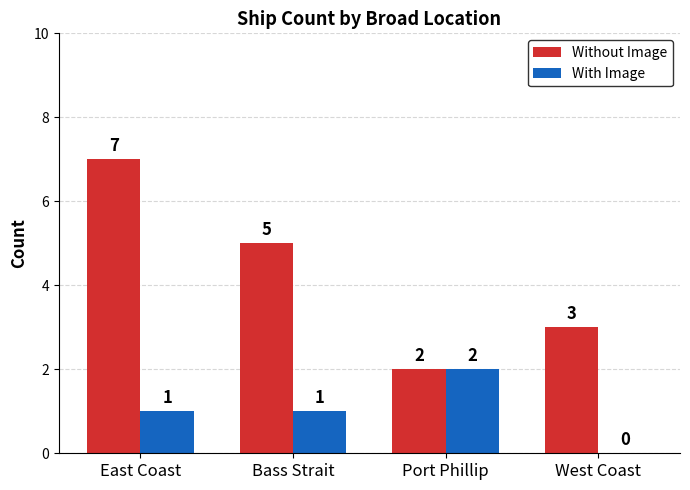

What is the sum of the With Image values at Port Phillip and East Coast?

3